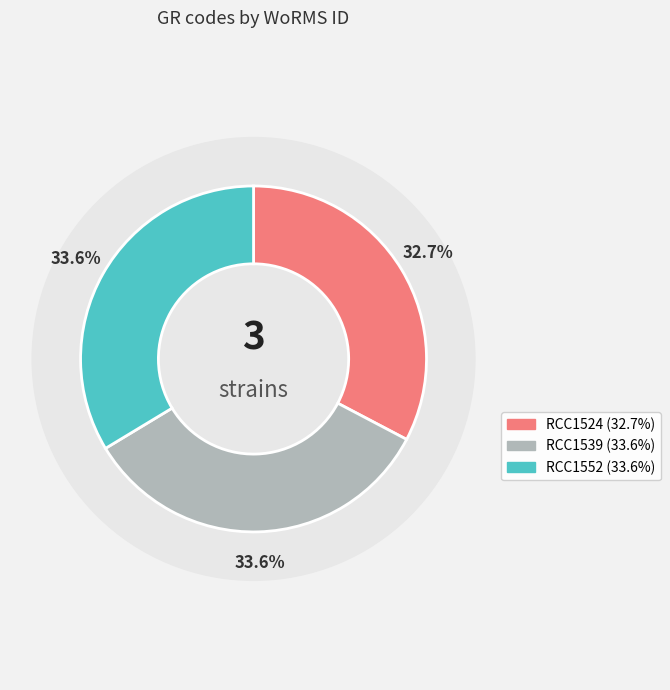

Is it true that RCC1552 is 47% of the pie?

False